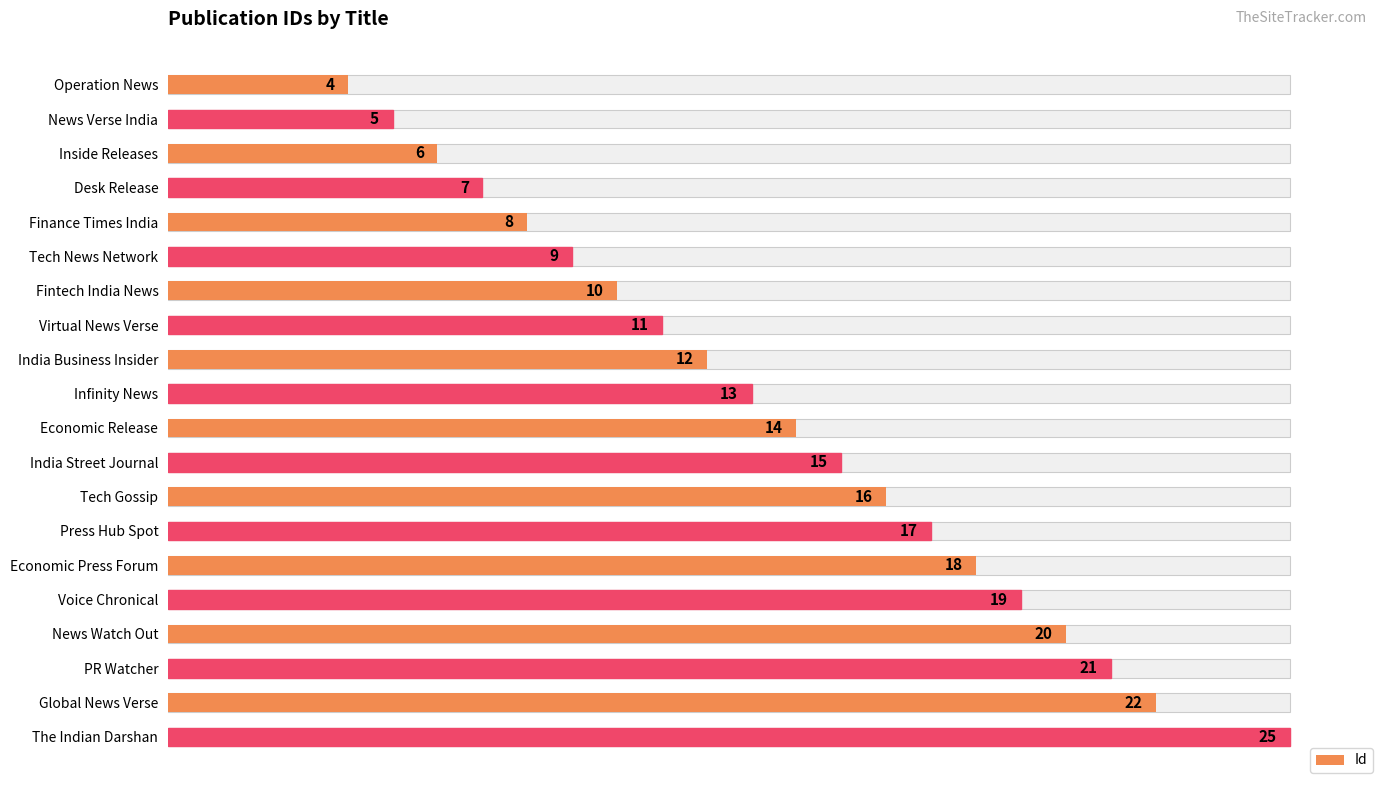

What is the greatest value displayed?

25